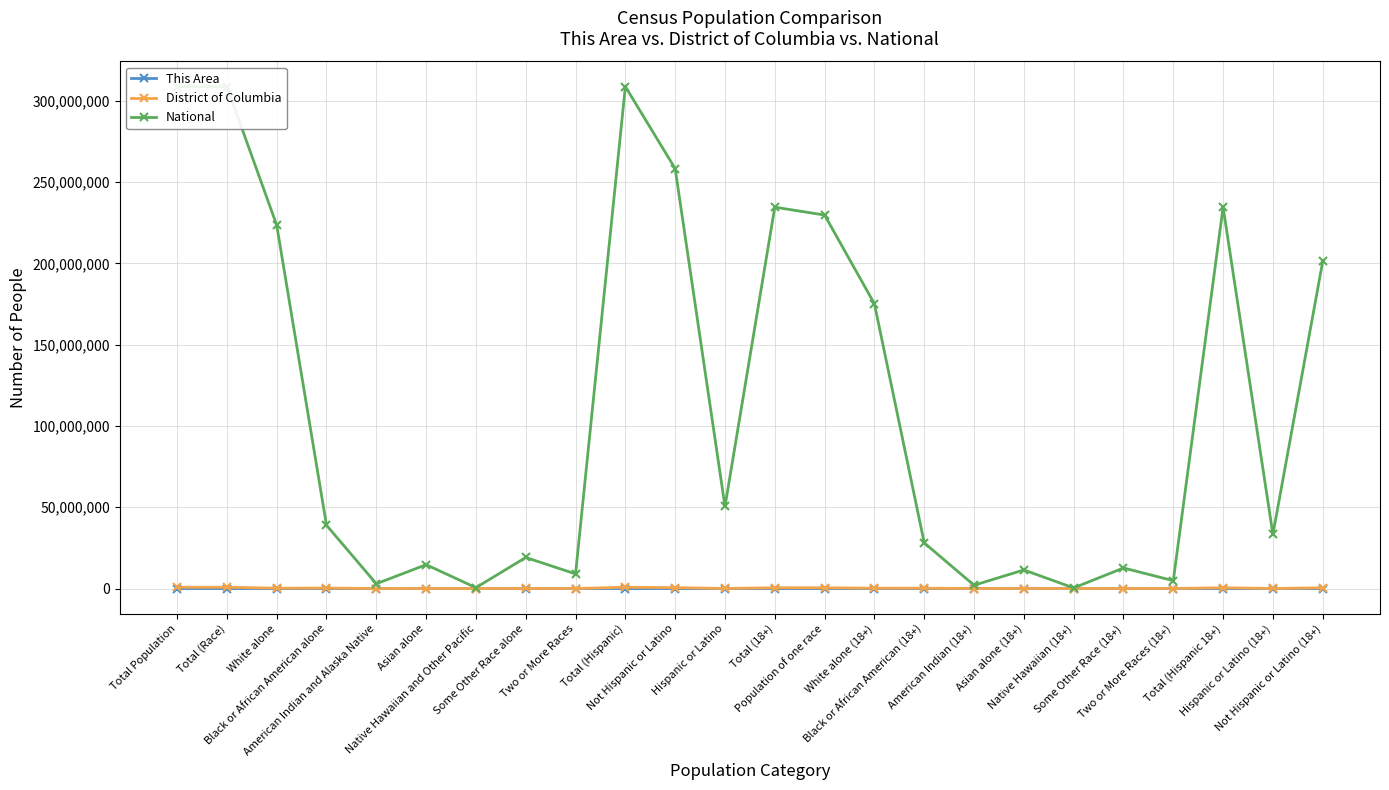

How many series are shown in this chart?

3